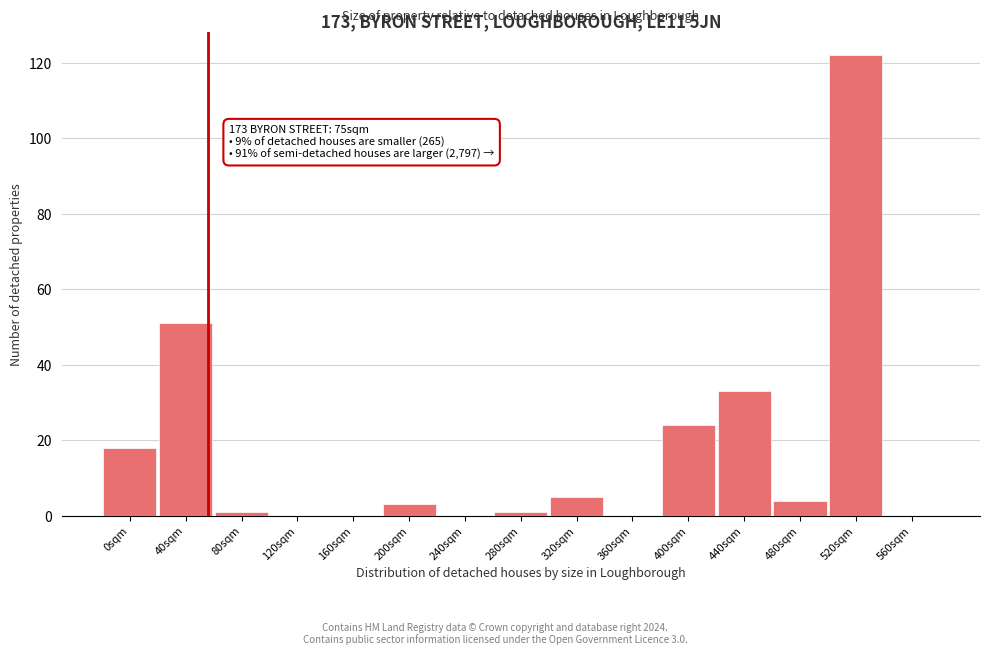

Reading right to left, list all the values displayed in this chart.

560sqm=0	520sqm=122	480sqm=4	440sqm=33	400sqm=24	360sqm=0	320sqm=5	280sqm=1	240sqm=0	200sqm=3	160sqm=0	120sqm=0	80sqm=1	40sqm=51	0sqm=18